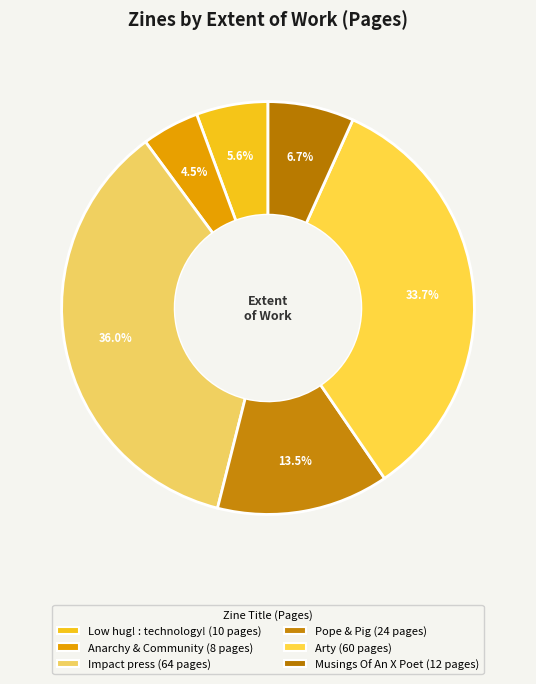

What is the change in value from Arty to Musings Of An X Poet?

-48